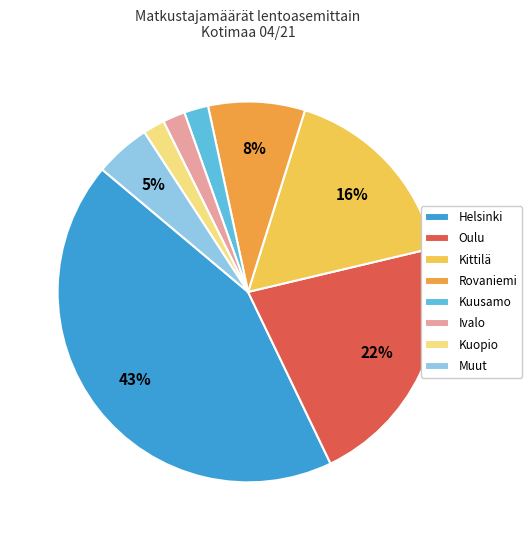

Count the number of slices in the pie.

8